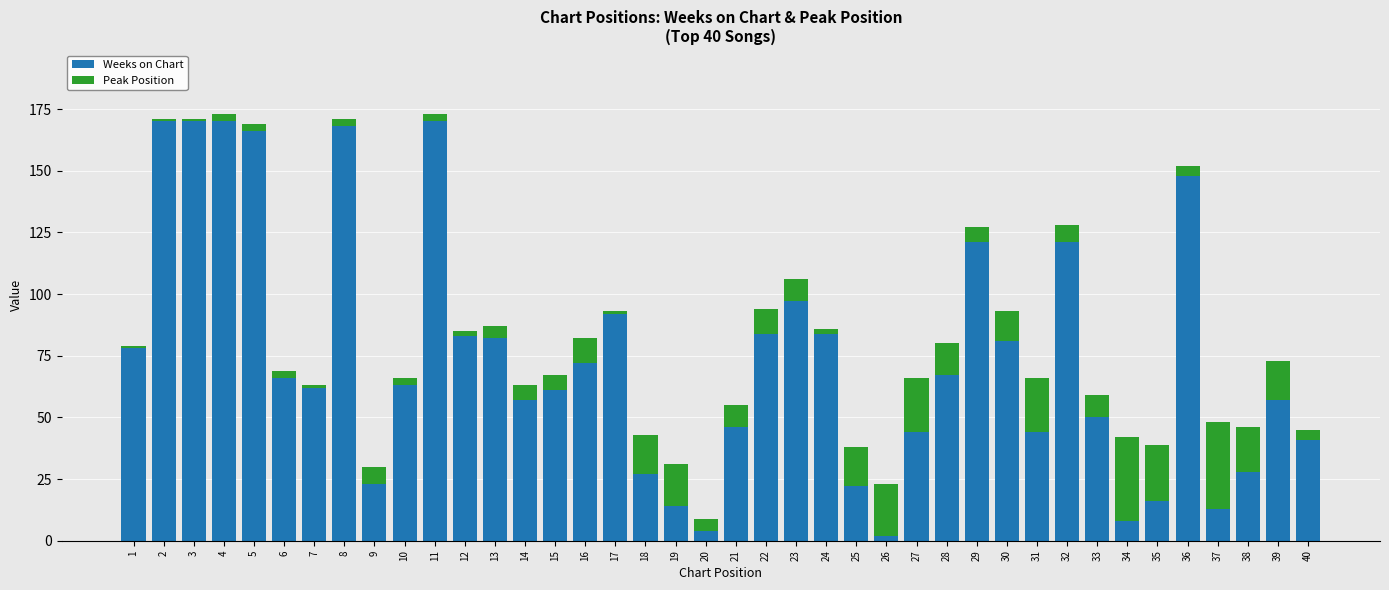

What is the maximum value for Weeks on Chart?

170